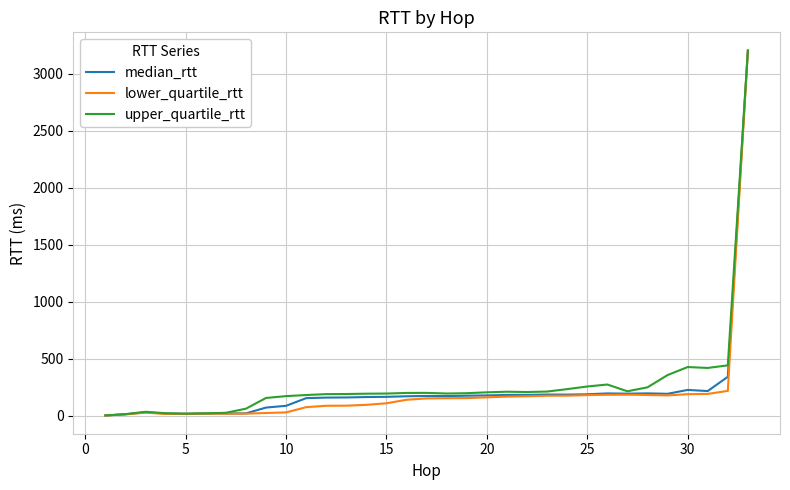

Which series has the largest range (max minus min)?

lower_quartile_rtt